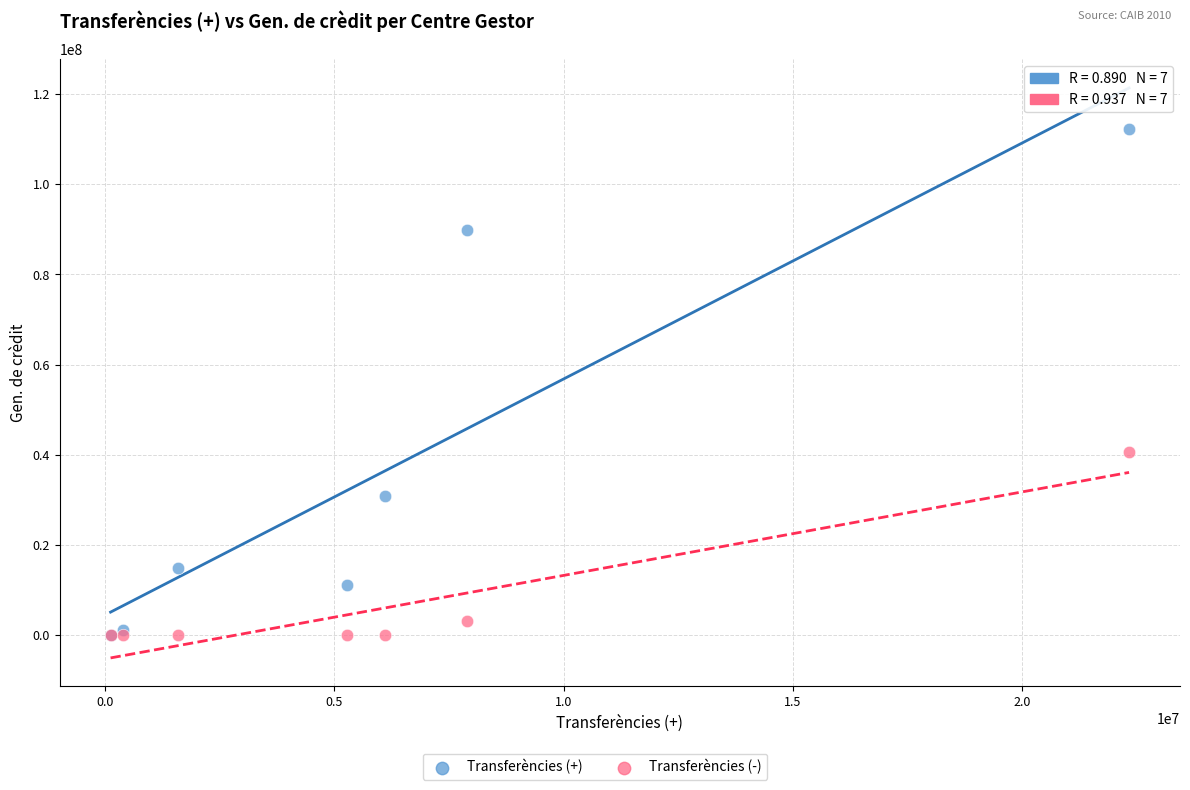

In the Transferències (-) series, what Y value is closest to 20350234?

3000200.0